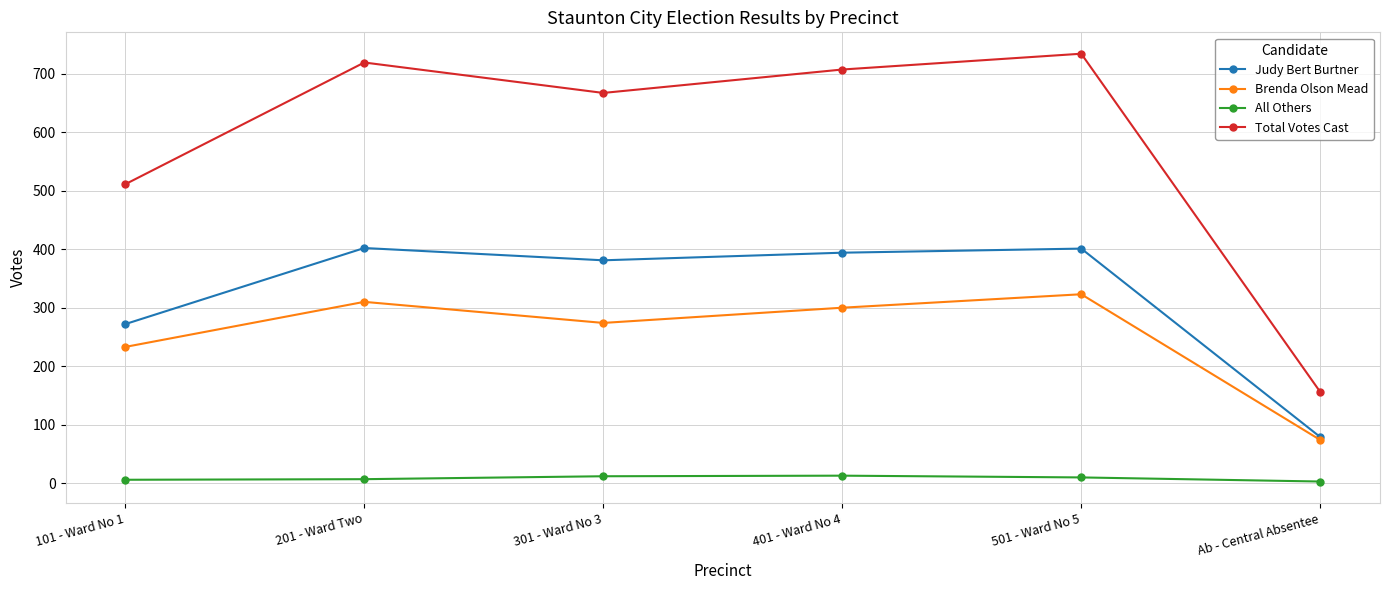

Where is Total Votes Cast nearest to the value 445?

101 - Ward No 1